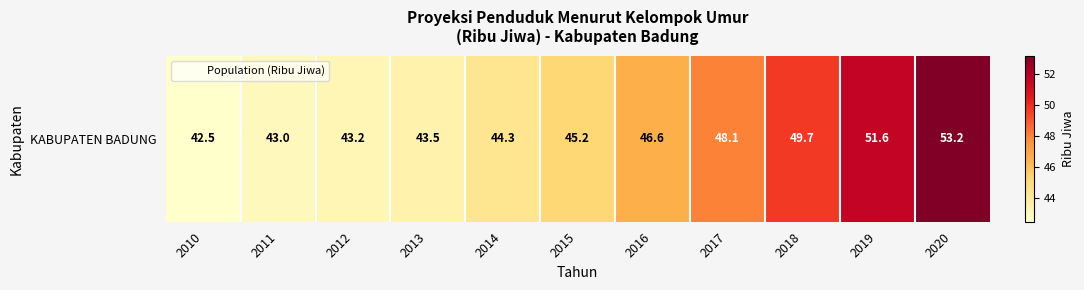

Rank the categories by value from highest to lowest.

2020, 2019, 2018, 2017, 2016, 2015, 2014, 2013, 2012, 2011, 2010